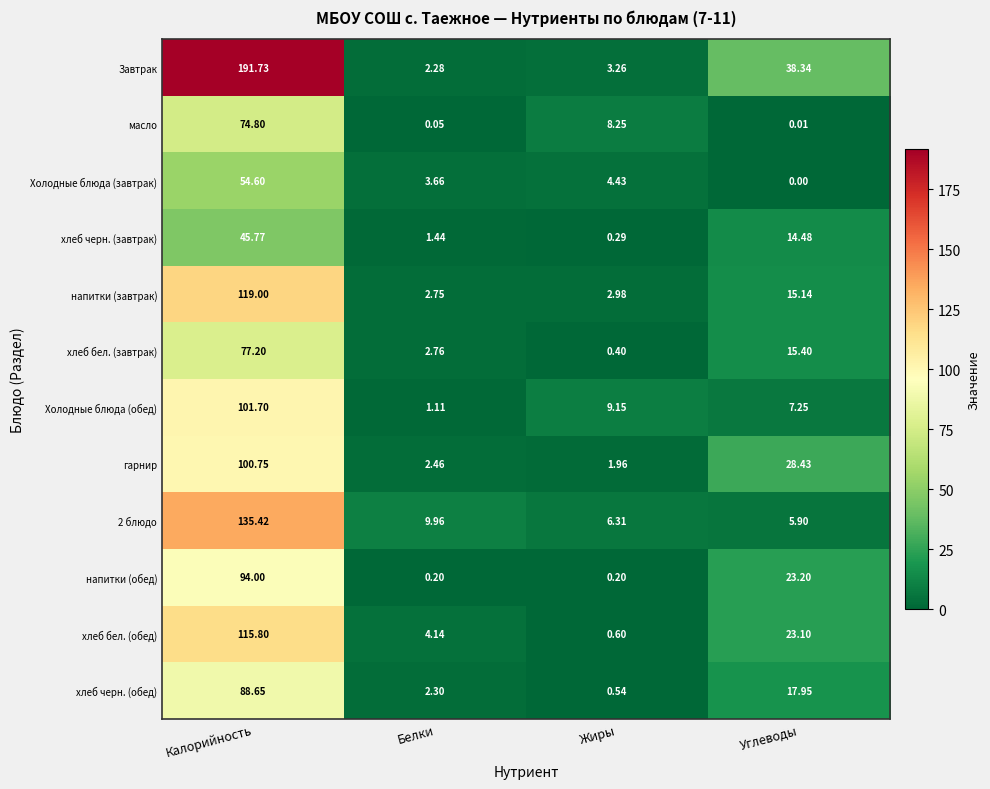

Which series has the largest total across all categories?

Завтрак